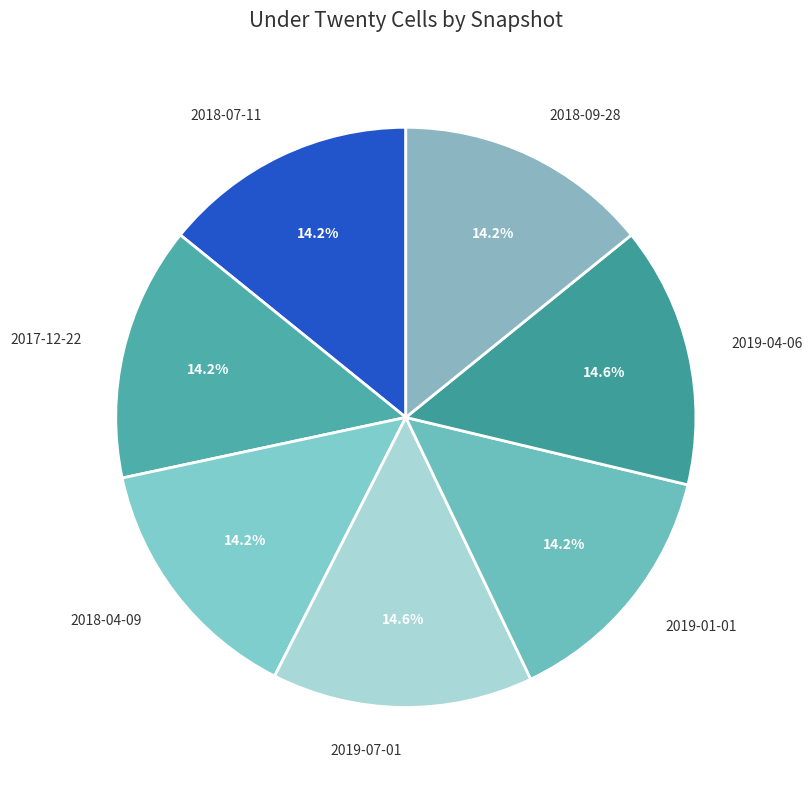

Combined, do 2017-12-22 and 2019-07-01 account for over 50%?

No